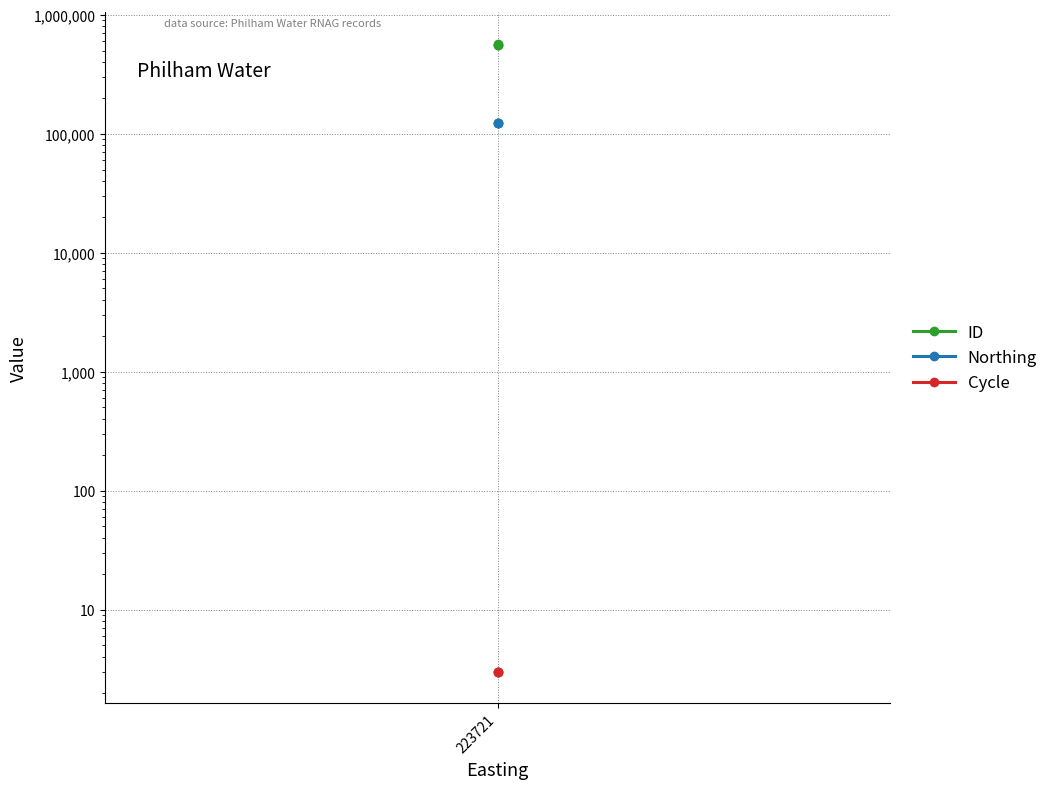

What is the minimum value shown in the chart?

3